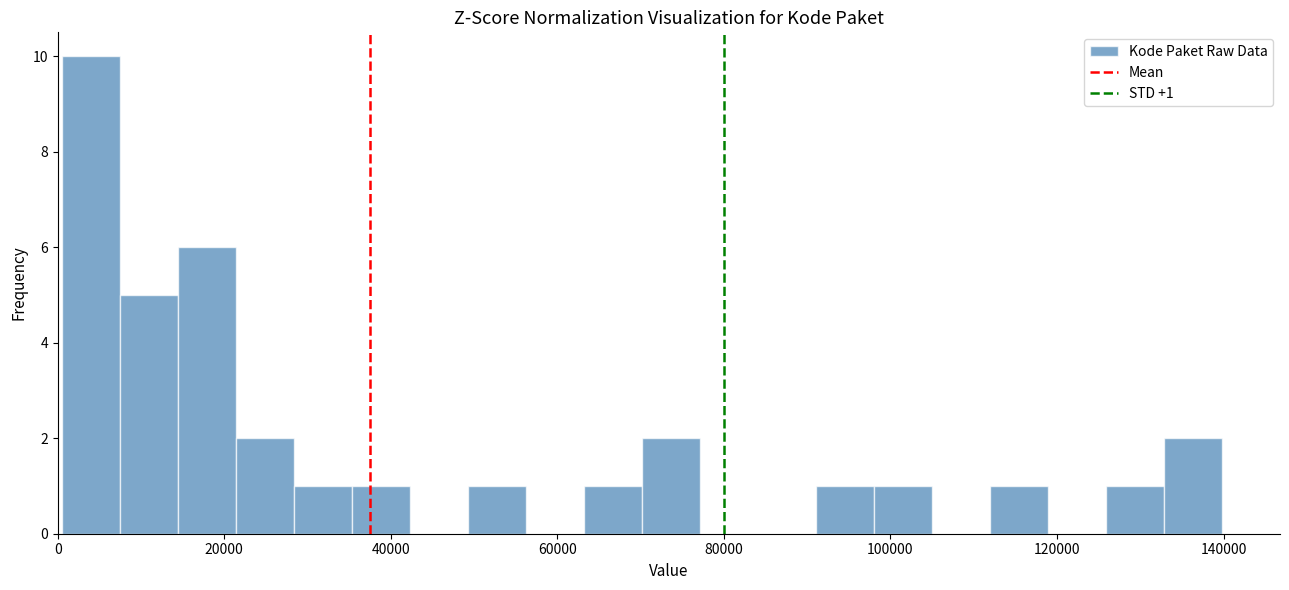

Around what value on the x-axis is the tallest bar? Give the approximate position of its centre, as read against the axis.

4000